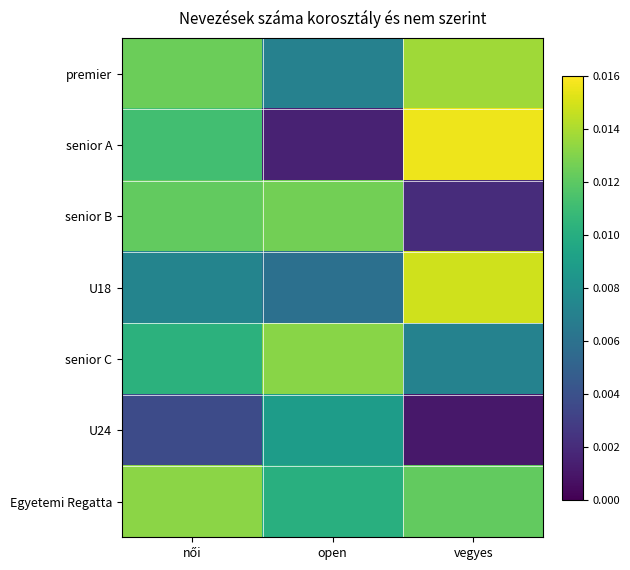

Between vegyes and női, which is larger?

vegyes